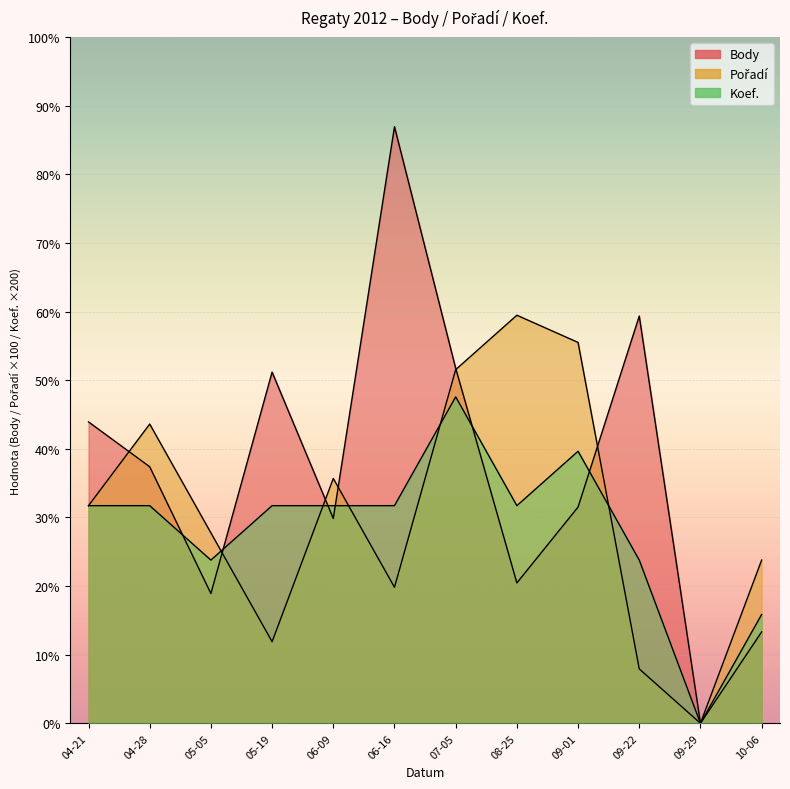

At which category is the sum across all series the highest?

07-05